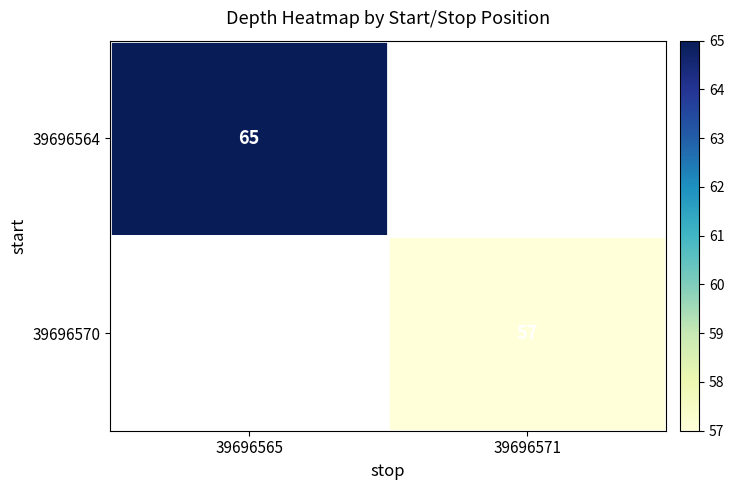

True or false: 39696570 has a value of 57 at 39696571.

True